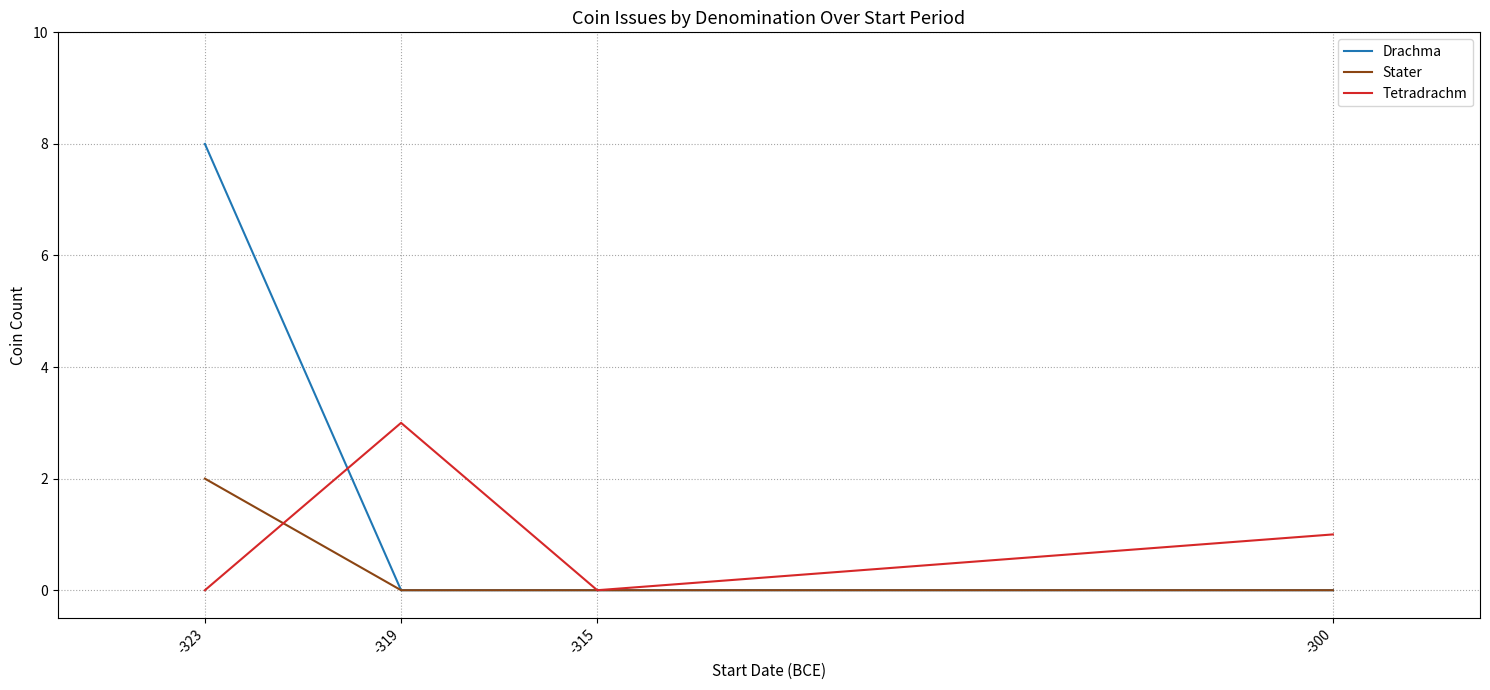

How many interior local peaks does the Tetradrachm series have?

1